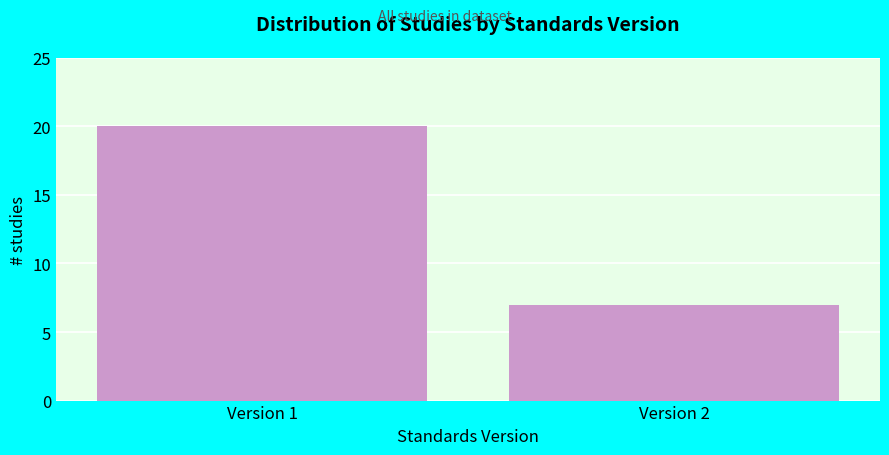

Reading right to left, what are all the values shown in this chart?

Version 2=7	Version 1=20